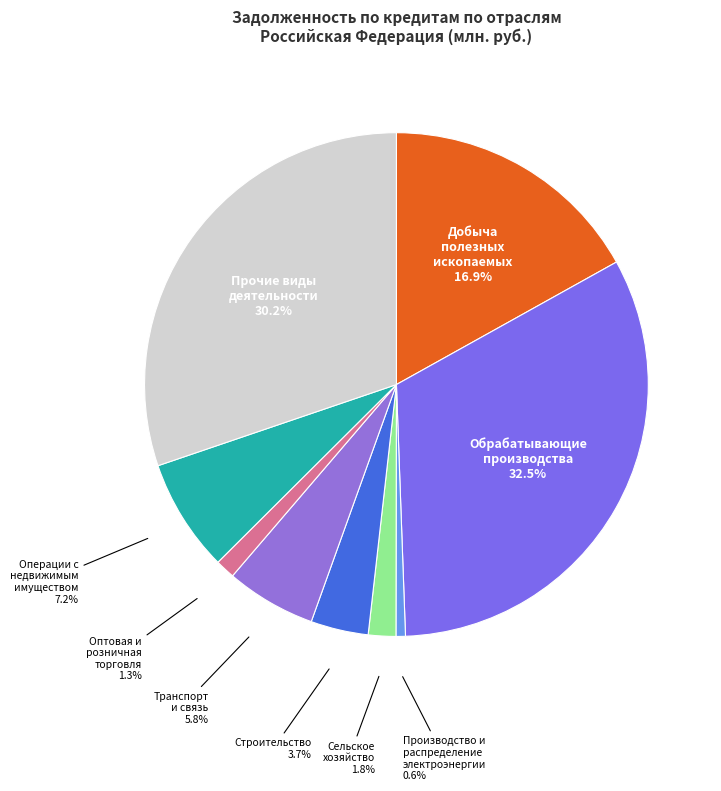

How many slices are in this pie chart?

9